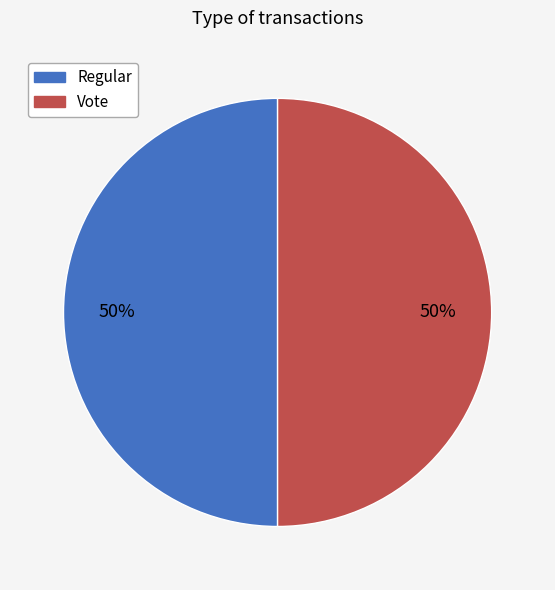

To the nearest percent, what is the difference between the largest and smallest slice percentages?

0%